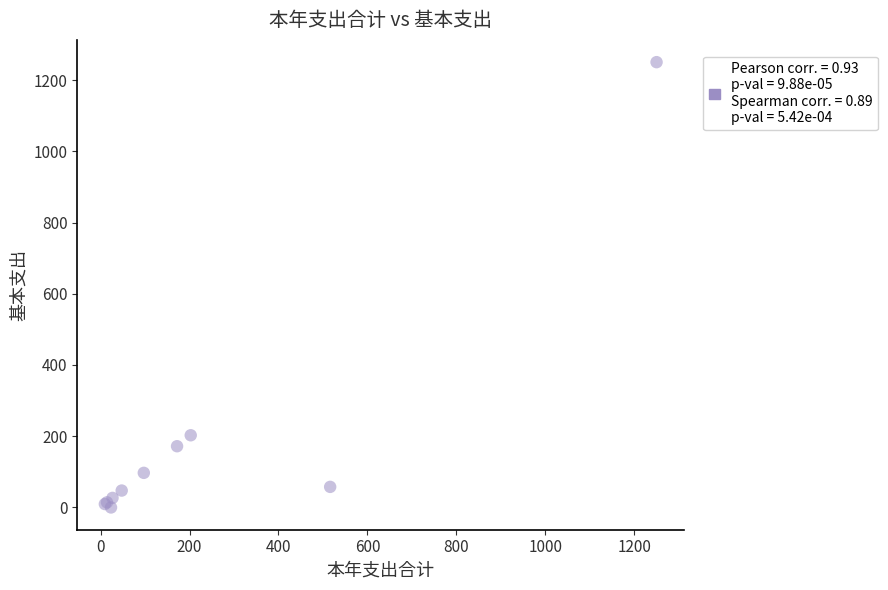

What Y value in the scatter plot is closest to 625?

202.7